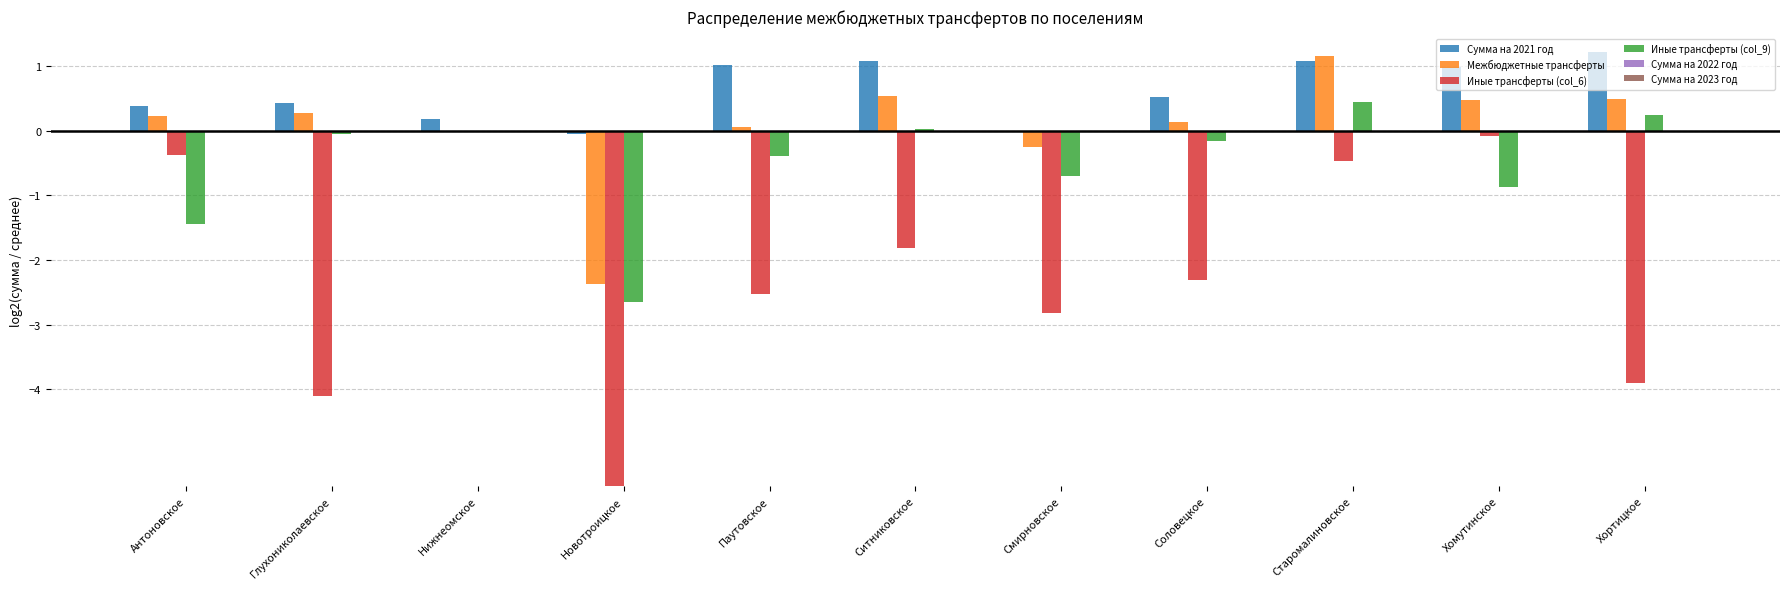

What is the sum of the Иные трансферты (col_6) values at Нижнеомское and Старомалиновское?

-0.5